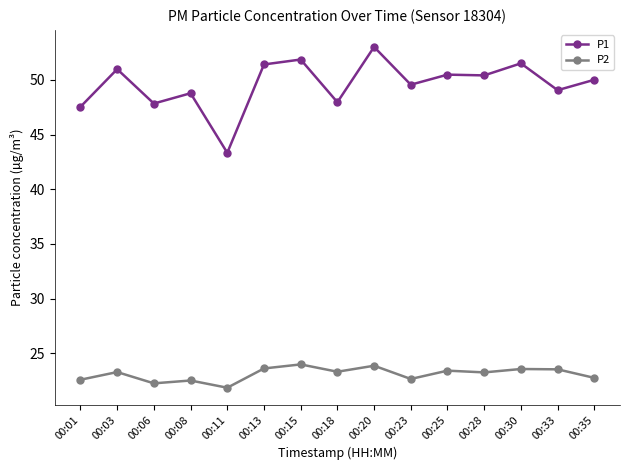

True or false: P2 and P1 cross at least once.

False